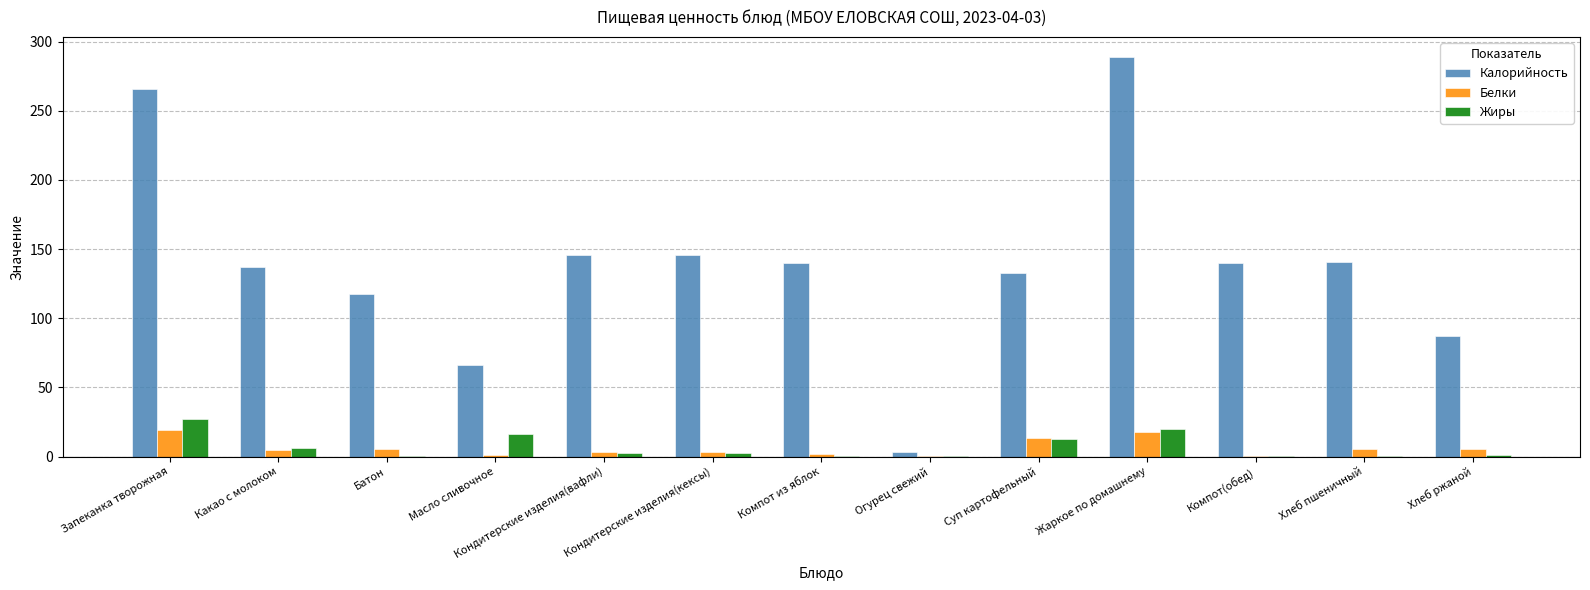

What value does the Калорийность series have at Кондитерские изделия(вафли)?

146.0